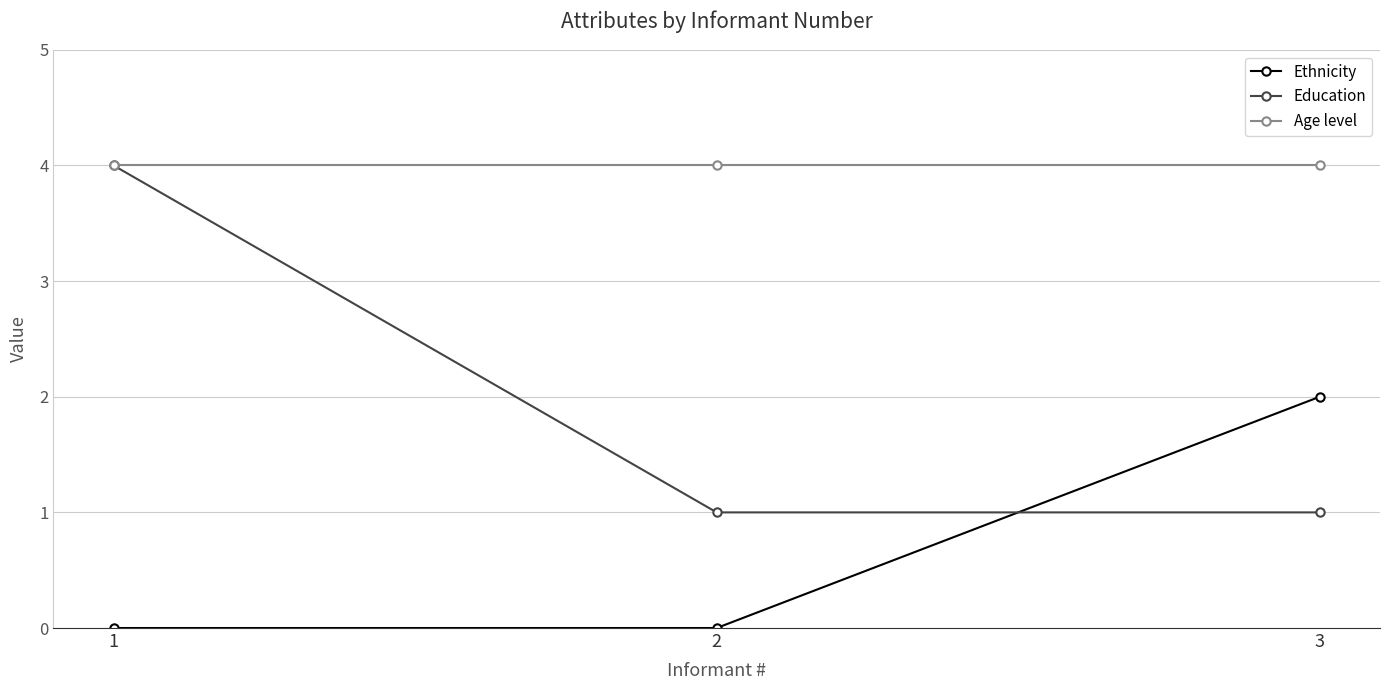

Which series has the largest total across all categories?

Age level